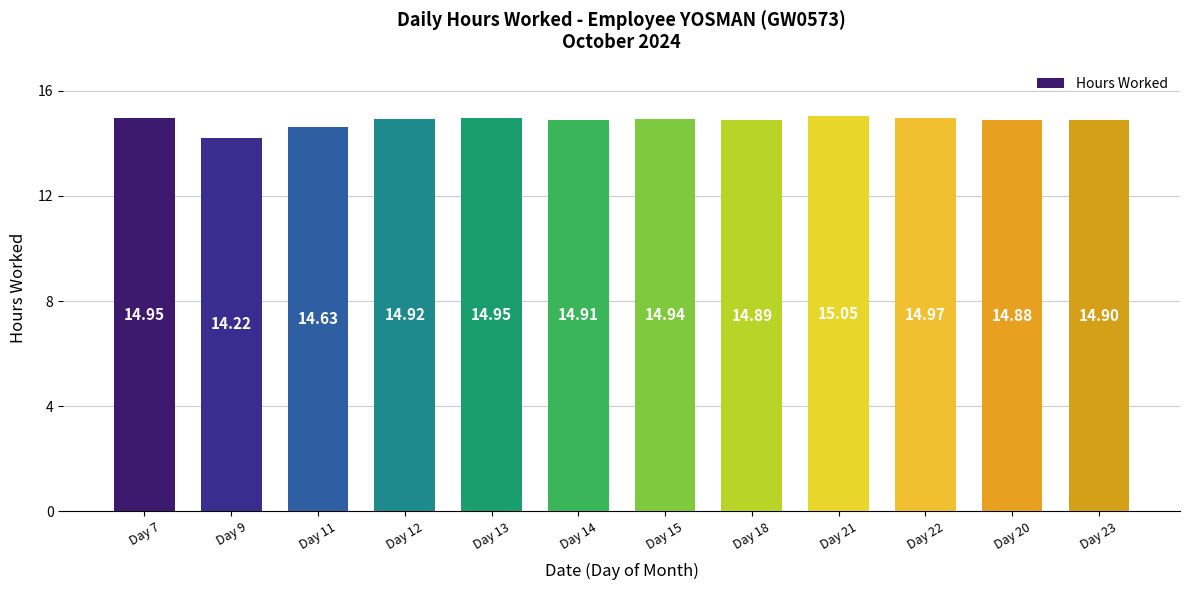

What is the sum of all values?

178.2